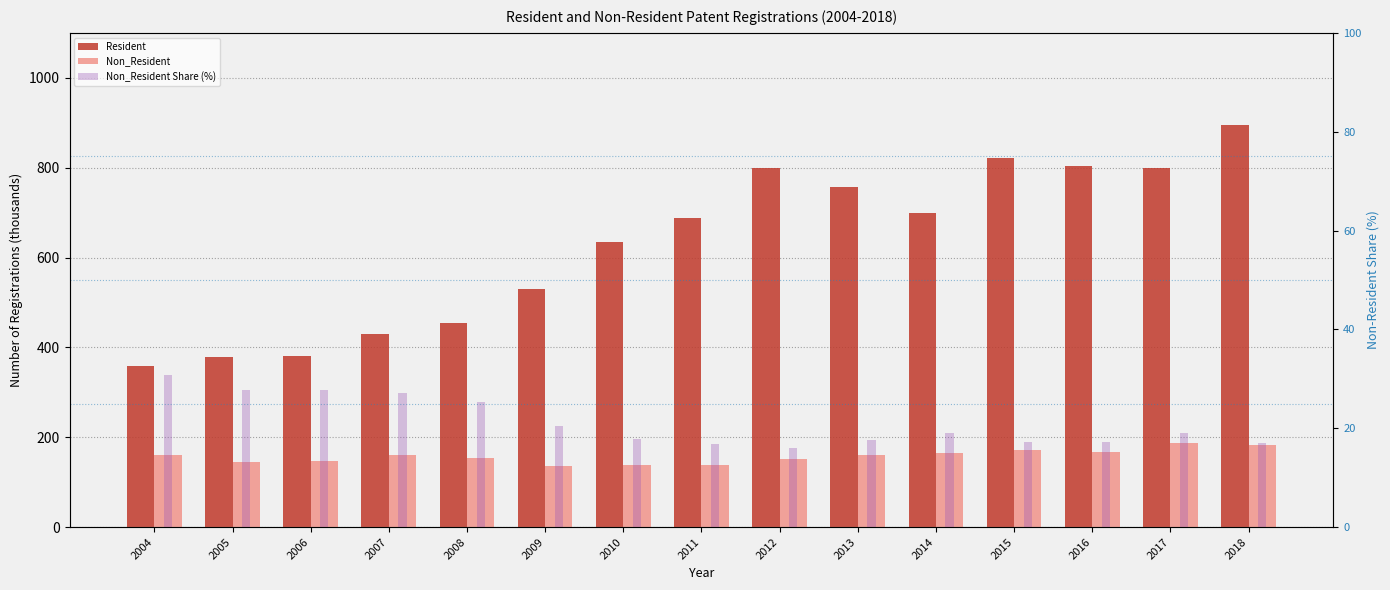

Rank the series at 2014 from lowest to highest value.

Non_Resident Share (%), Non_Resident, Resident